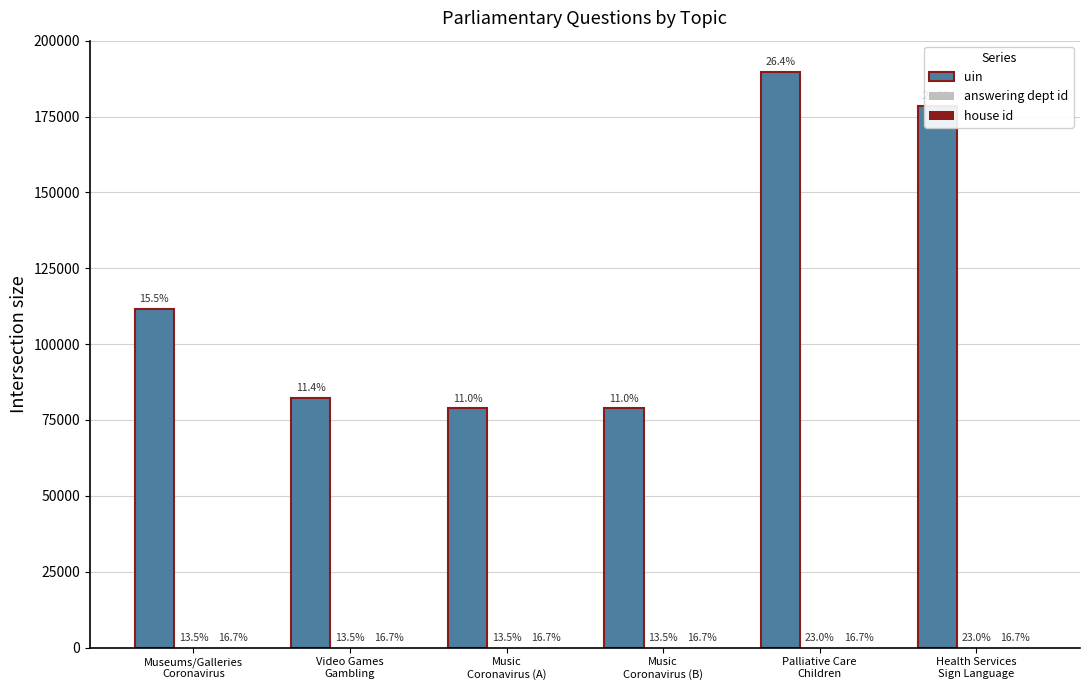

How many groups of bars are there?

6